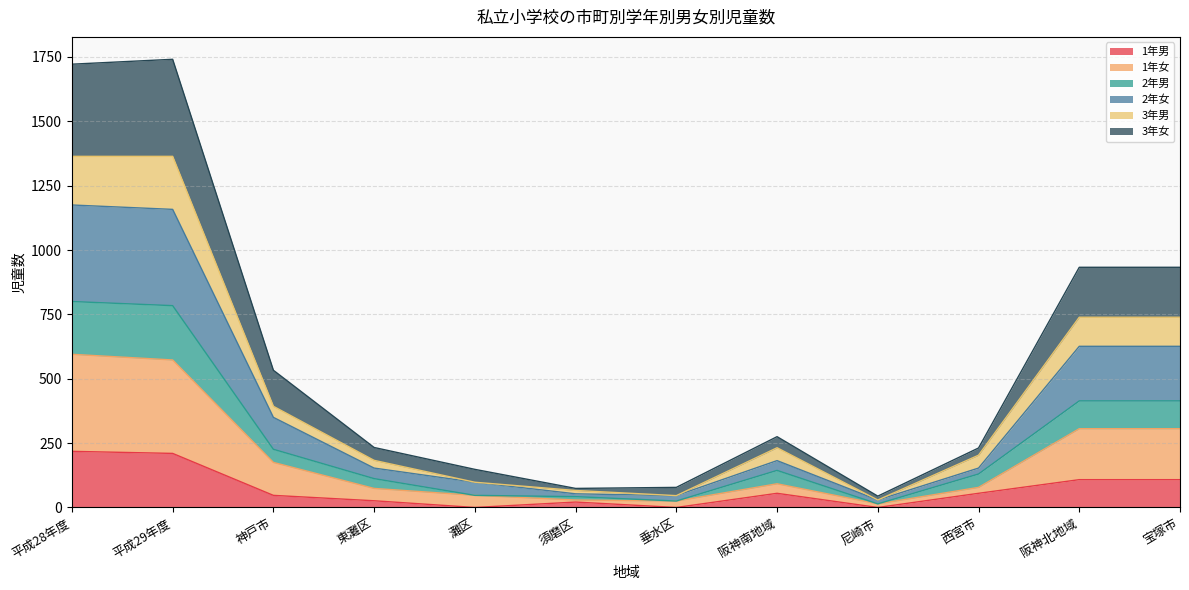

In 3年女, how many points are lower than both neighbors (excluding endpoints)?

2